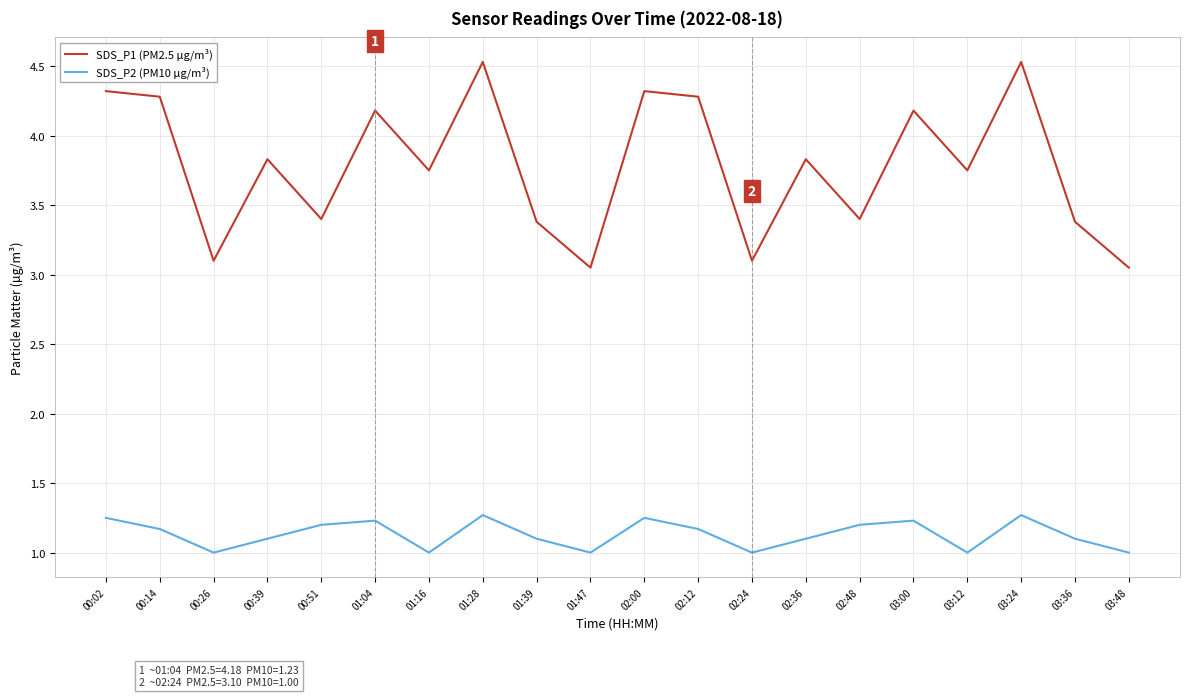

Rank the series at 03:24 from lowest to highest value.

SDS_P2 (PM10 µg/m³), SDS_P1 (PM2.5 µg/m³)